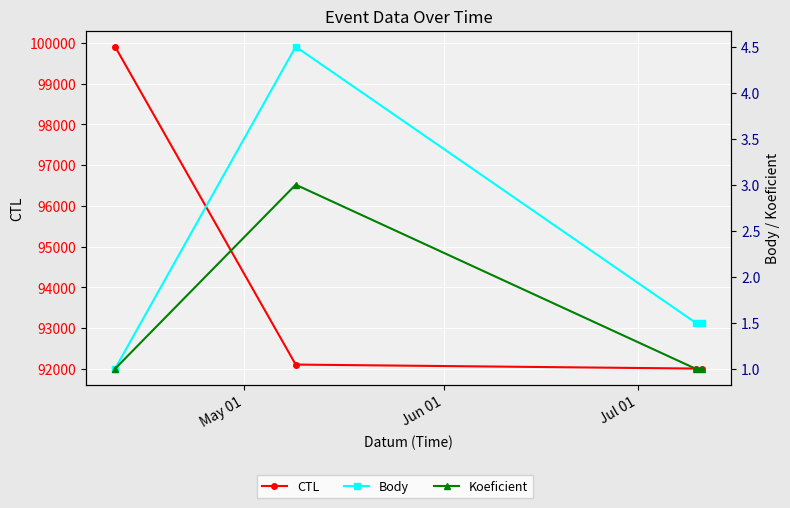

What is the sum of all CTL values?

376035.0